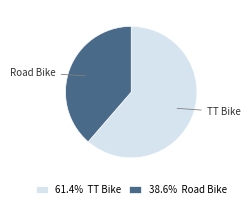

Approximately how many times larger is the value at 38.6% Road Bike compared to 61.4% TT Bike?

0.6